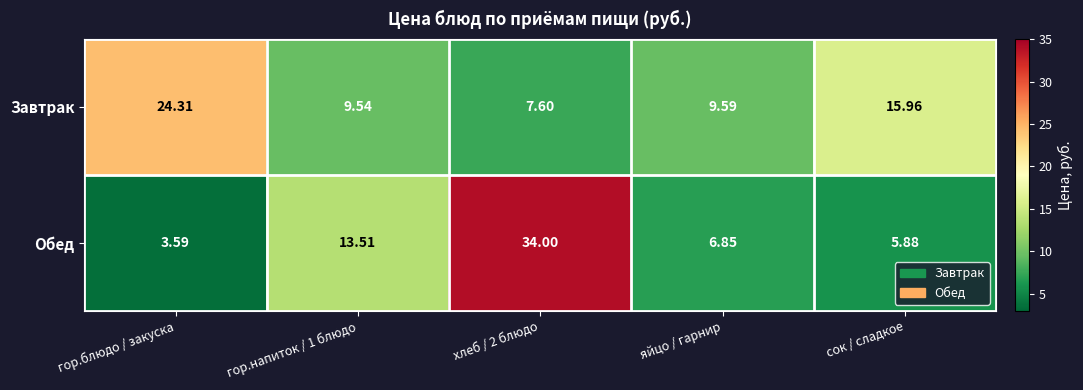

Which series changed the most between гор.напиток / 1 блюдо and хлеб / 2 блюдо?

Обед